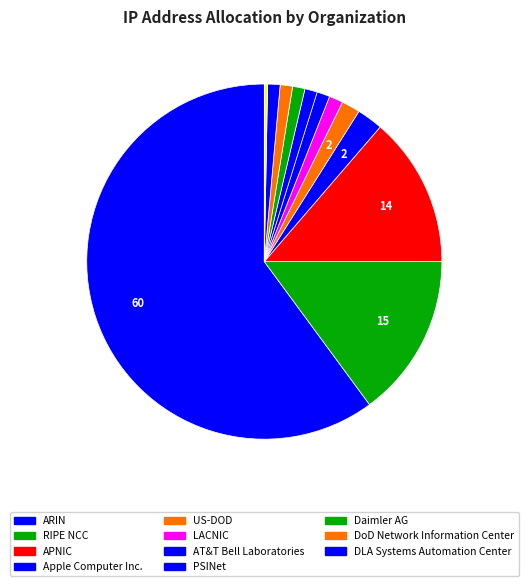

How many segments does this pie chart have?

14